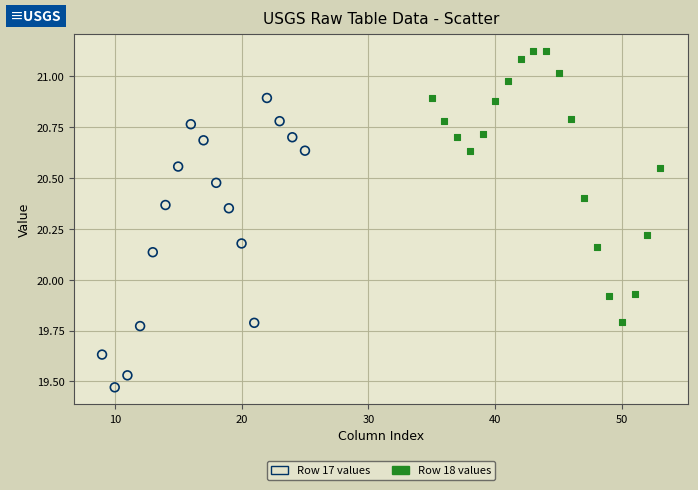

Which series reaches the maximum Y coordinate?

Row 18 values